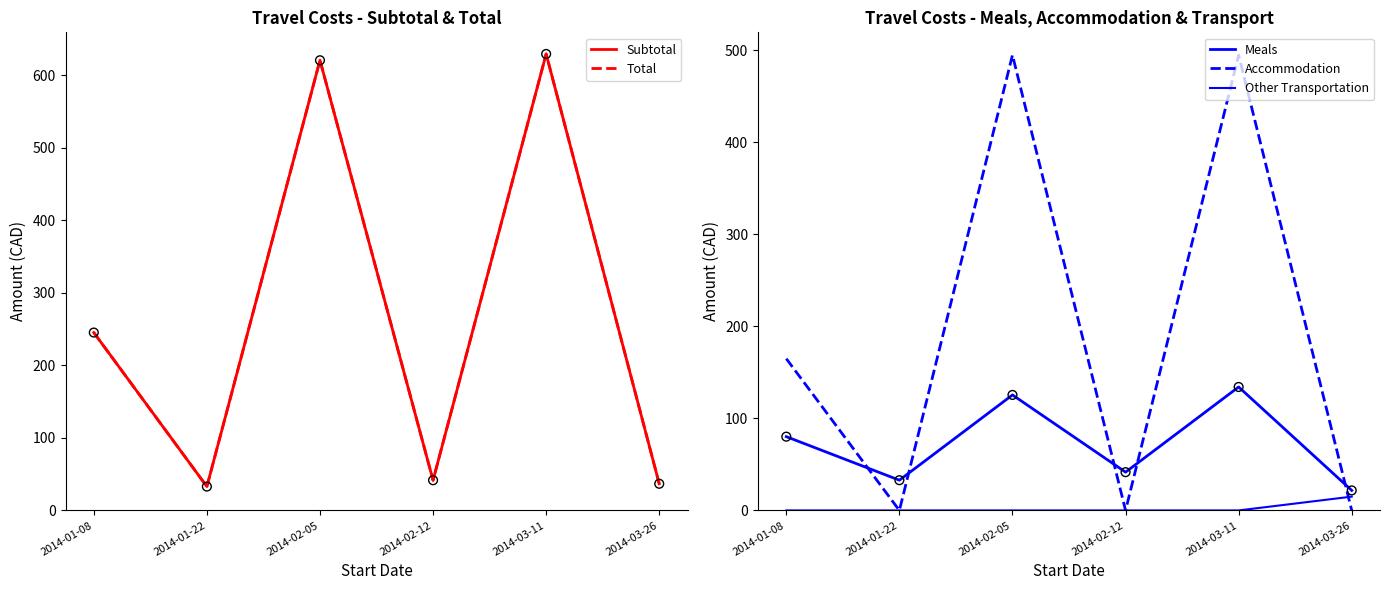

Is the value of Meals at 2014-01-22 greater than the value of Accommodation at 2014-01-08?

No